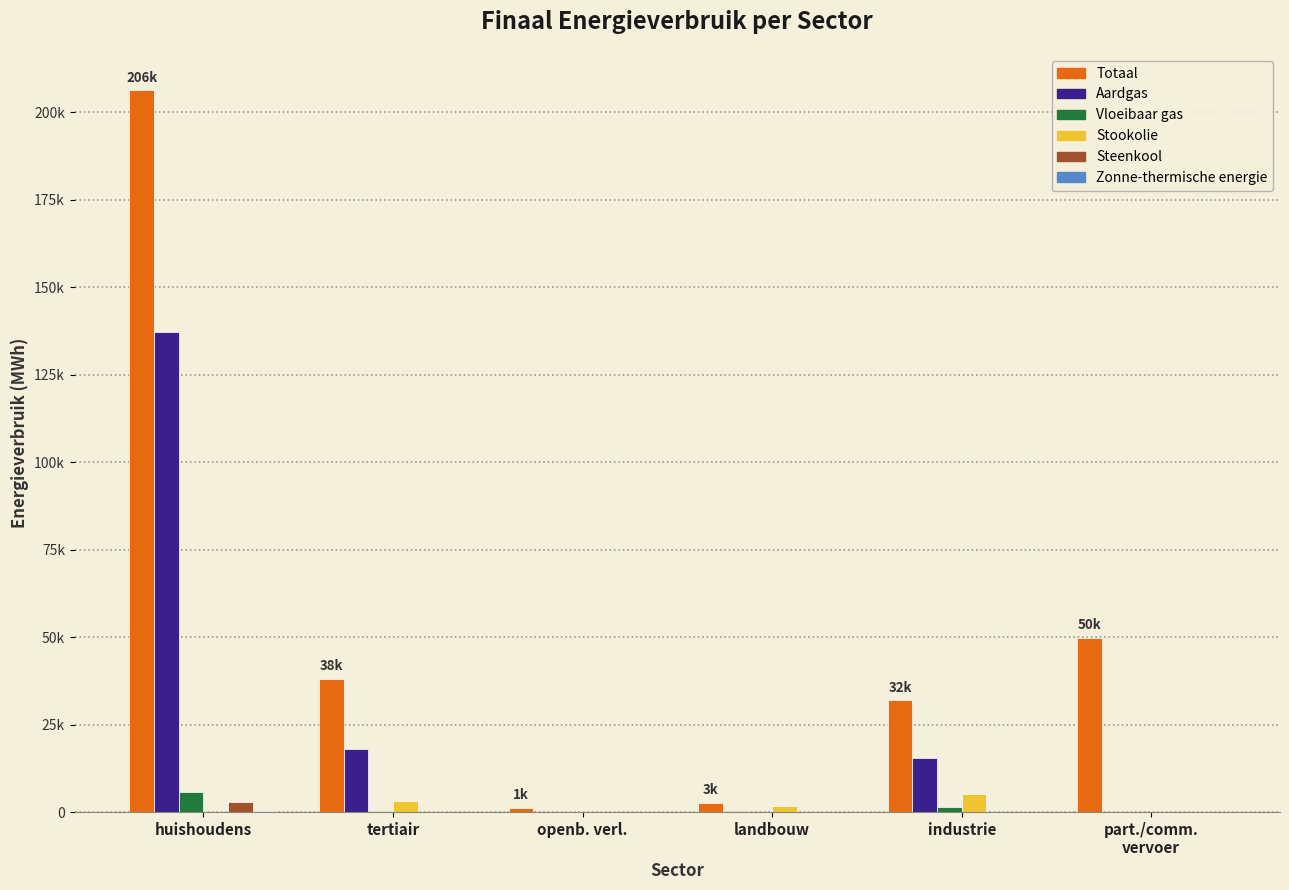

True or false: Totaal has a value of 49848.3 at part./comm.
vervoer.

True